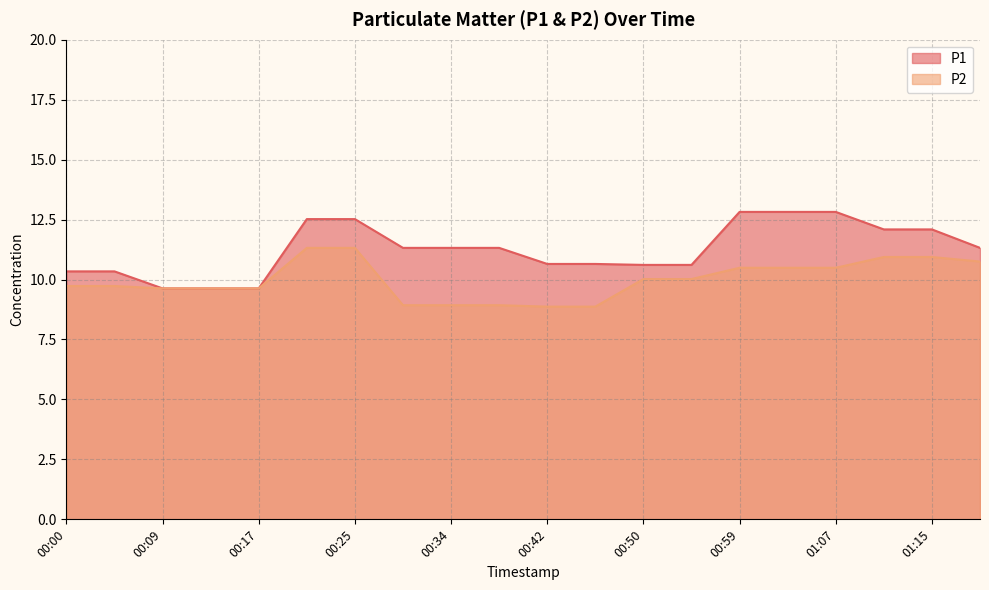

Reading right to left, list all the values displayed in this chart.

P1: 01:19=11.3	01:15=12.1	01:11=12.1	01:07=12.8	01:03=12.8	00:59=12.8	00:54=10.6	00:50=10.6	00:46=10.7	00:42=10.7	00:38=11.3	00:34=11.3	00:29=11.3	00:25=12.5	00:21=12.5	00:17=9.6	00:13=9.6	00:09=9.6	00:04=10.3	00:00=10.3
P2: 01:19=10.8	01:15=10.9	01:11=10.9	01:07=10.5	01:03=10.5	00:59=10.5	00:54=10.0	00:50=10.0	00:46=8.9	00:42=8.9	00:38=8.9	00:34=8.9	00:29=8.9	00:25=11.3	00:21=11.3	00:17=9.6	00:13=9.6	00:09=9.6	00:04=9.7	00:00=9.7